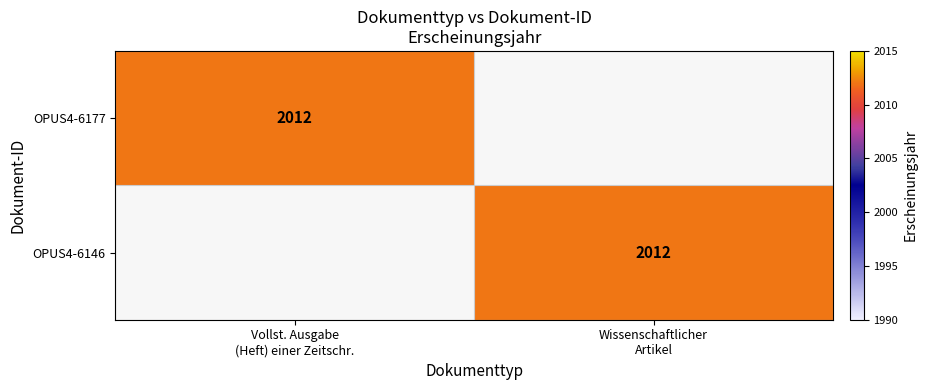

List the labels in order of OPUS4-6177 value, largest first.

Vollst. Ausgabe (Heft) einer Zeitschr., Wissenschaftlicher Artikel